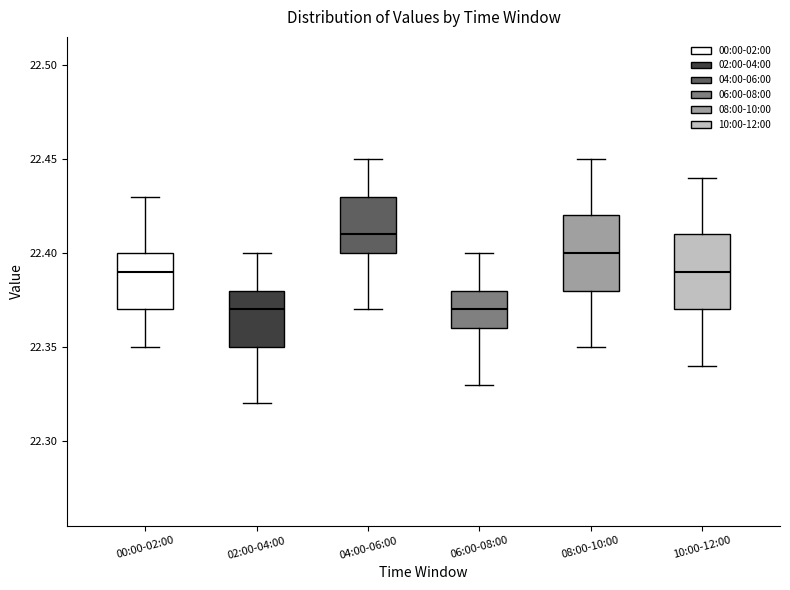

Reading left to right, read every box against the y-axis: the position of its median line, the range the box covers, and the ends of its whiskers. The values are not printed on the chart, so give them approximately, as read against the axis.

00:00-02:00: median 22.39, box 22.37 to 22.40, whiskers 22.35 to 22.43
02:00-04:00: median 22.37, box 22.35 to 22.38, whiskers 22.32 to 22.40
04:00-06:00: median 22.41, box 22.40 to 22.43, whiskers 22.37 to 22.45
06:00-08:00: median 22.37, box 22.36 to 22.38, whiskers 22.33 to 22.40
08:00-10:00: median 22.40, box 22.38 to 22.42, whiskers 22.35 to 22.45
10:00-12:00: median 22.39, box 22.37 to 22.41, whiskers 22.34 to 22.44